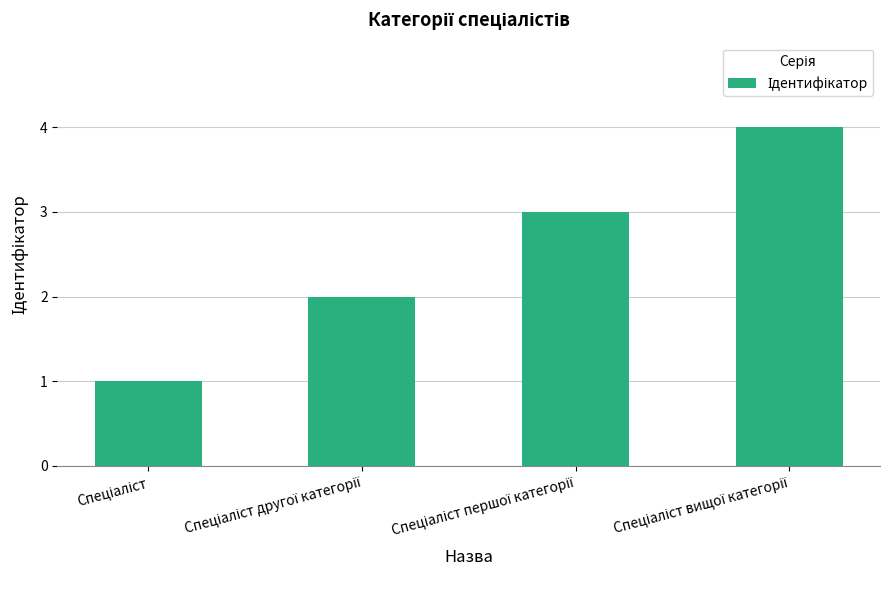

What is the difference between the maximum and minimum values?

3